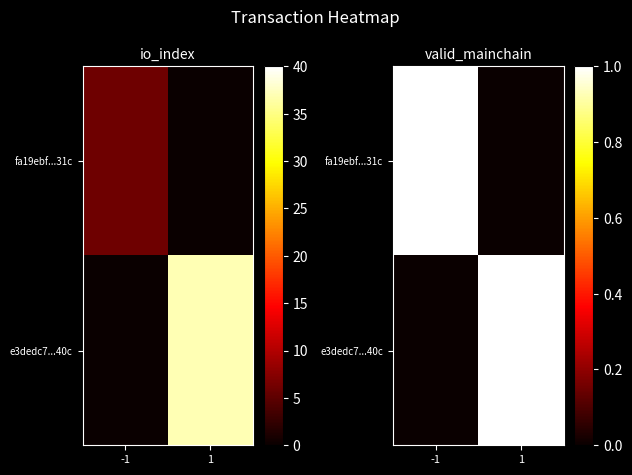

What is the maximum value for e3dedc7...40c?

1